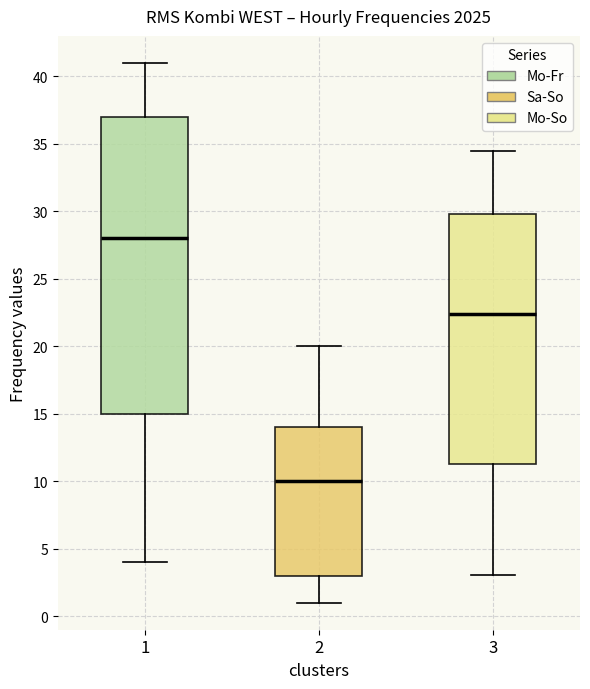

Reading left to right, transcribe this box plot: for each box, give where its median line is, the range the box spans, and where its two whiskers end, as read against the y-axis. The values are not printed on the chart, so give them approximately, as read against the axis.

1: median 28.0, box 15.0 to 37.0, whiskers 4.0 to 41.0
2: median 10.0, box 3.0 to 14.0, whiskers 1.0 to 20.0
3: median 22.5, box 11.5 to 30.0, whiskers 3.0 to 34.5